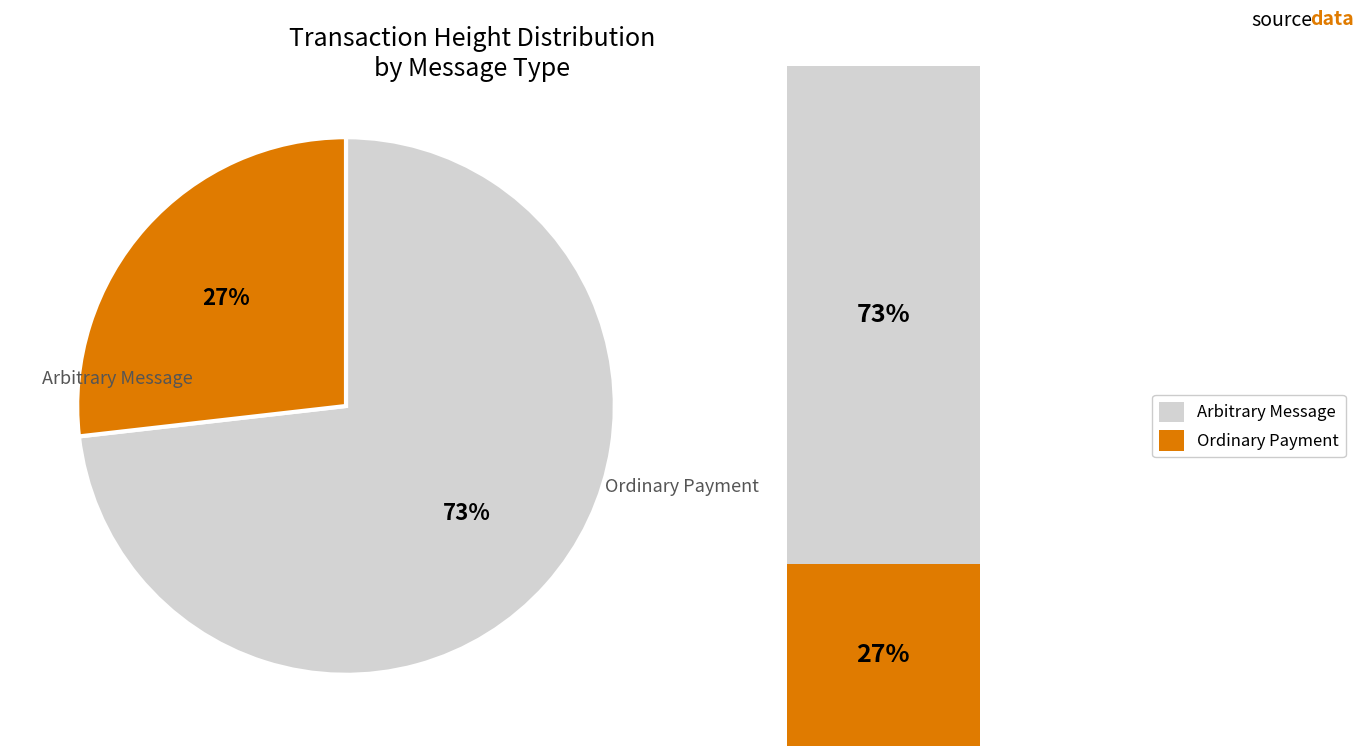

Is there any slice that represents more than half of the pie?

Yes